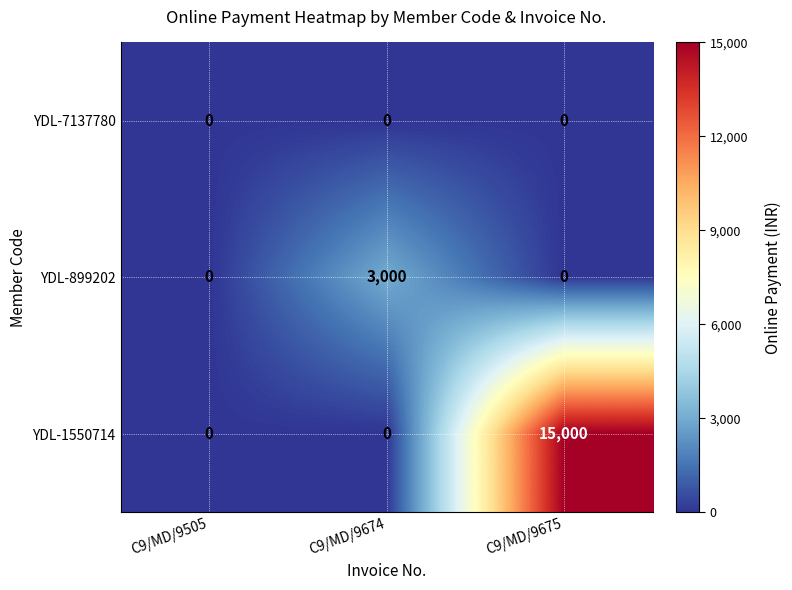

What is the maximum value for YDL-899202?

3000